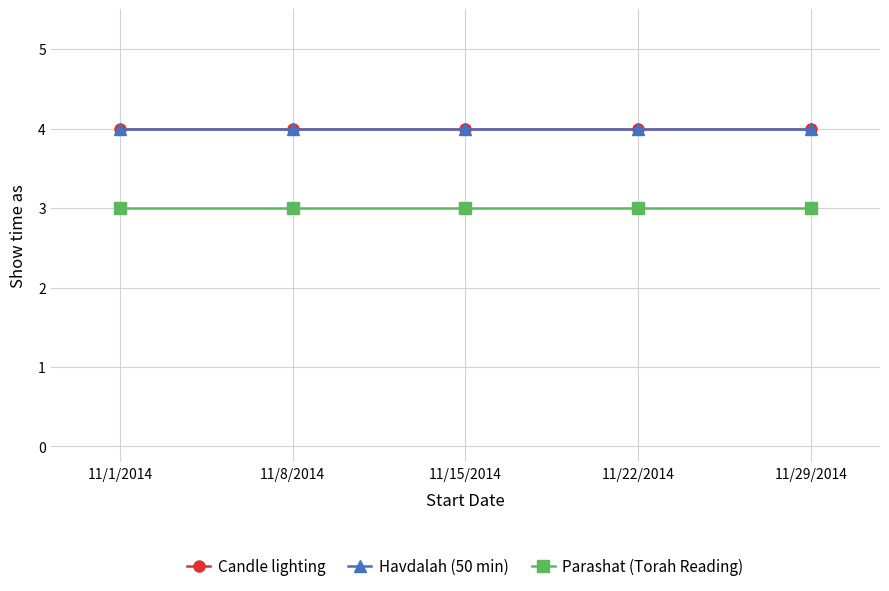

Which series has the largest total across all categories?

Candle lighting